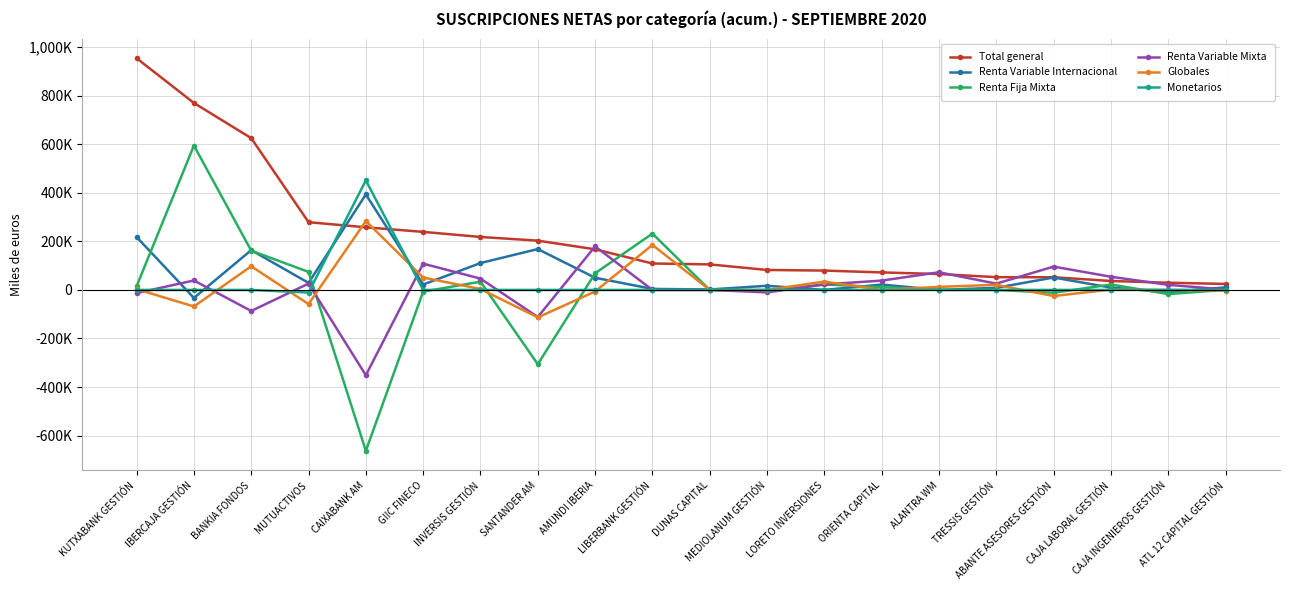

Does the chart have visible grid lines?

Yes